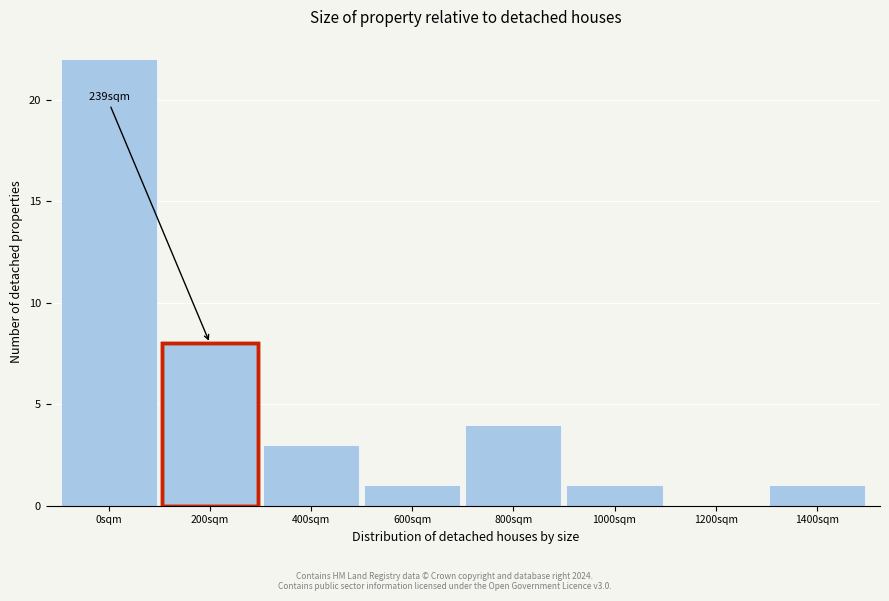

Reading left to right, transcribe all the data shown in this chart.

0sqm=22	200sqm=8	400sqm=3	600sqm=1	800sqm=4	1000sqm=1	1200sqm=0	1400sqm=1